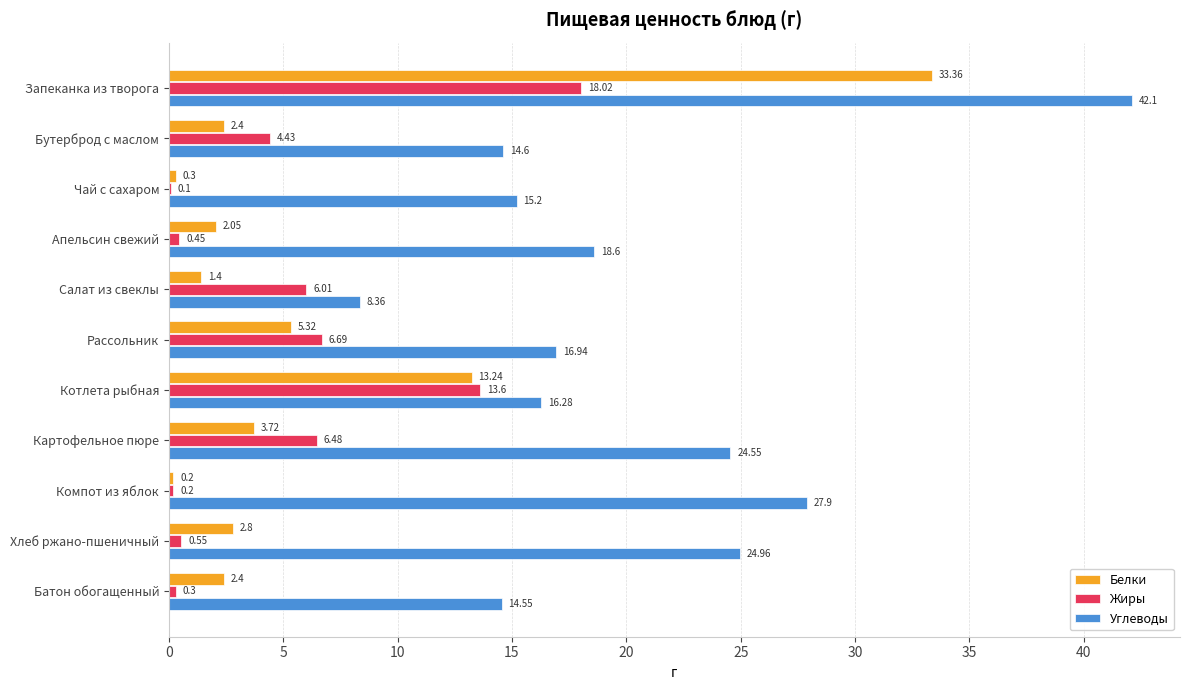

How many series are shown in this chart?

3